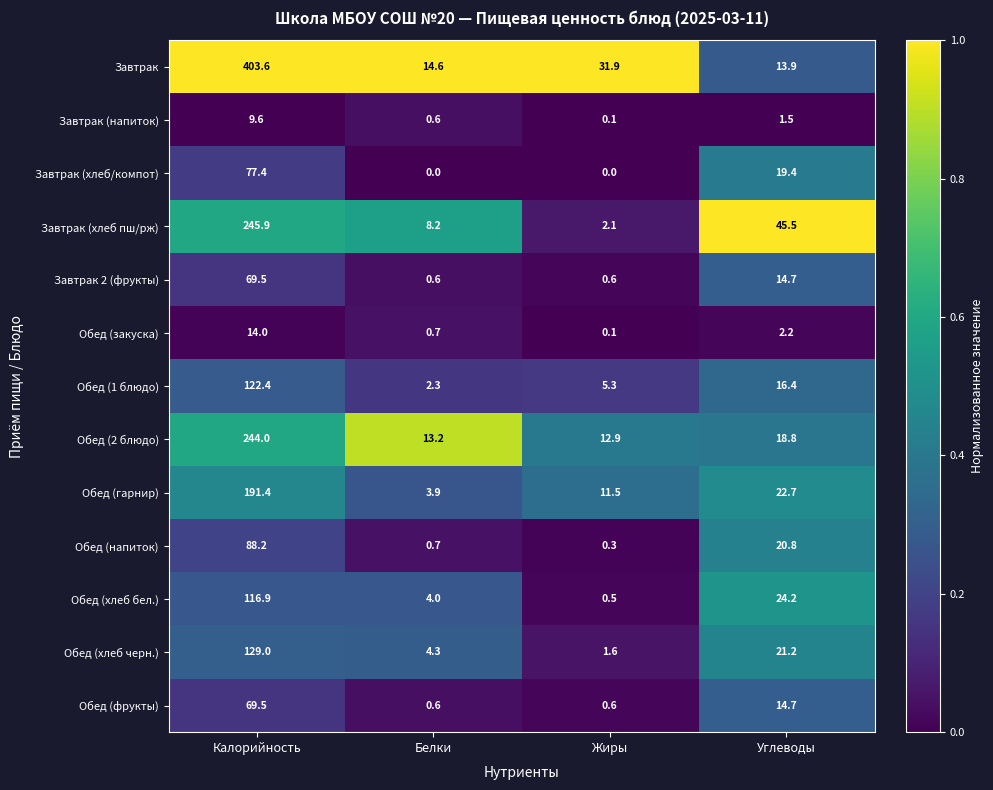

True or false: Обед (хлеб бел.) has a value of 153.0 at Калорийность.

False